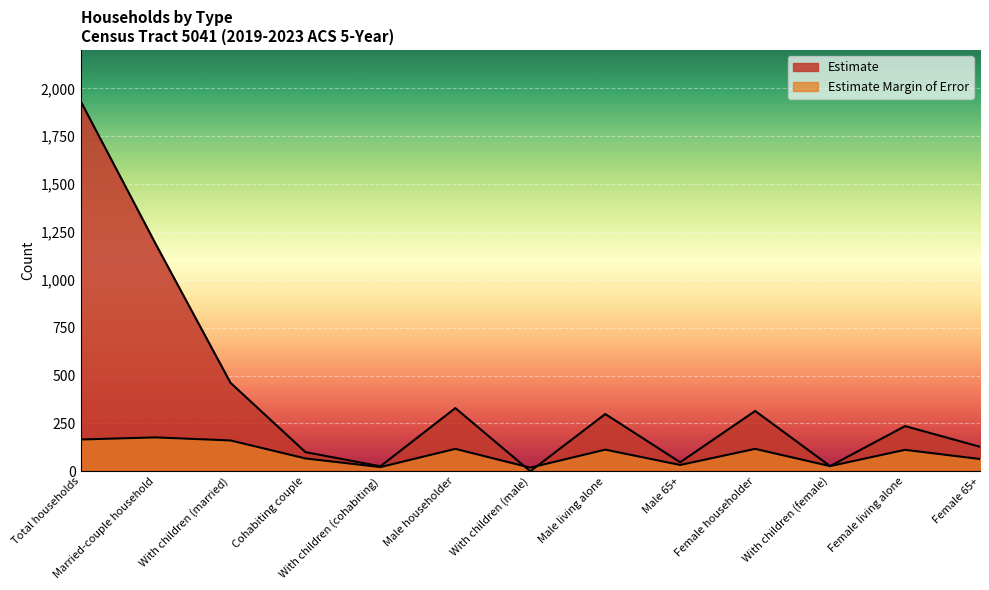

True or false: Estimate Margin of Error has a value of 67 at Cohabiting couple.

True